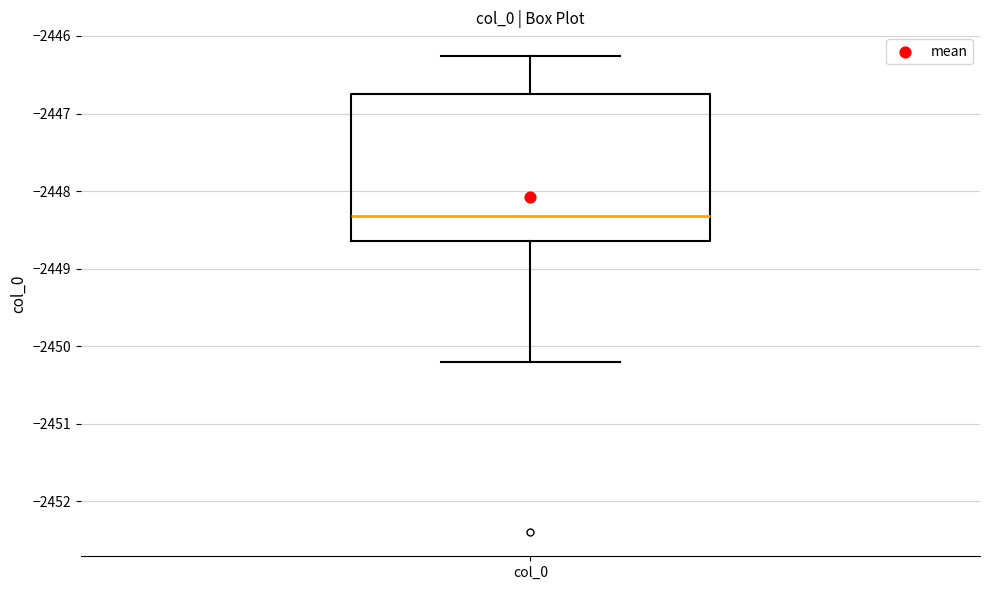

Read this box plot against the y-axis: the position of the median line, the range covered by the box, and the ends of both whiskers. The values are not printed on the chart, so give them approximately, as read against the axis.

median -2448.3, box -2448.7 to -2446.7, whiskers -2450.2 to -2446.3